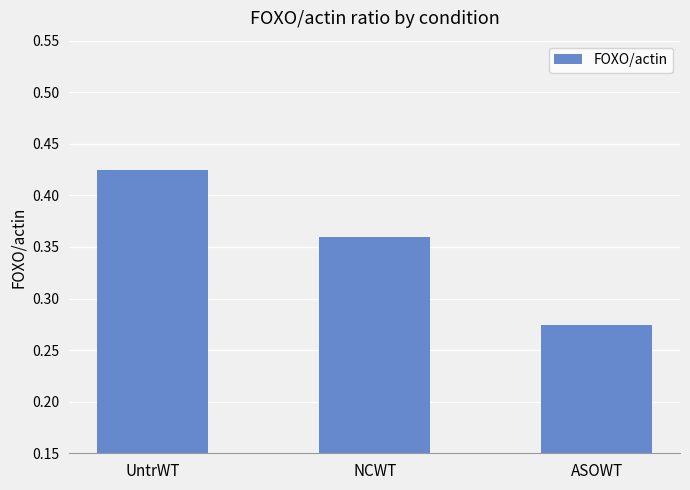

How many distinct data groups are displayed?

1